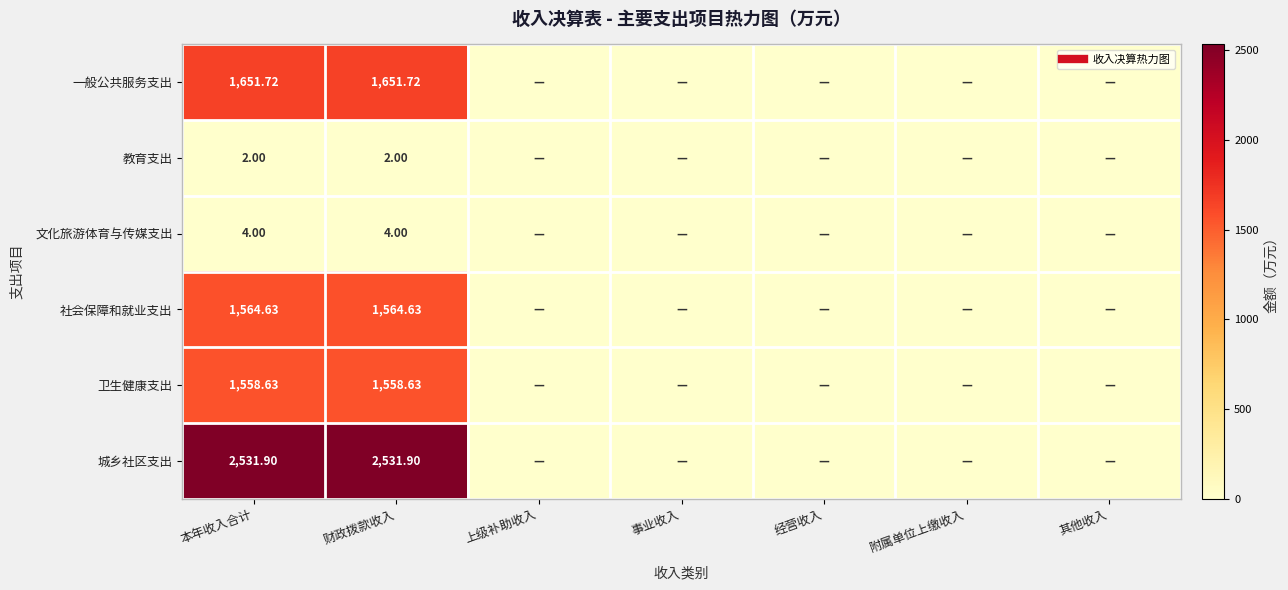

What is the difference between the 卫生健康支出 values at 事业收入 and 本年收入合计?

1558.6